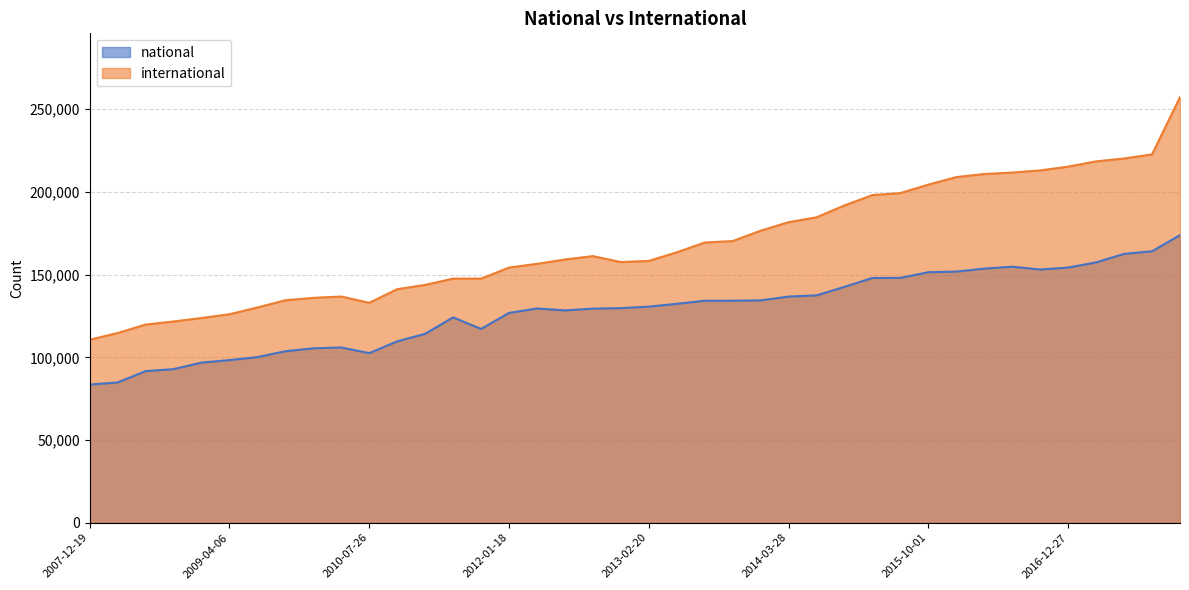

True or false: international has a value of 51104 at 2015-01-19.

False